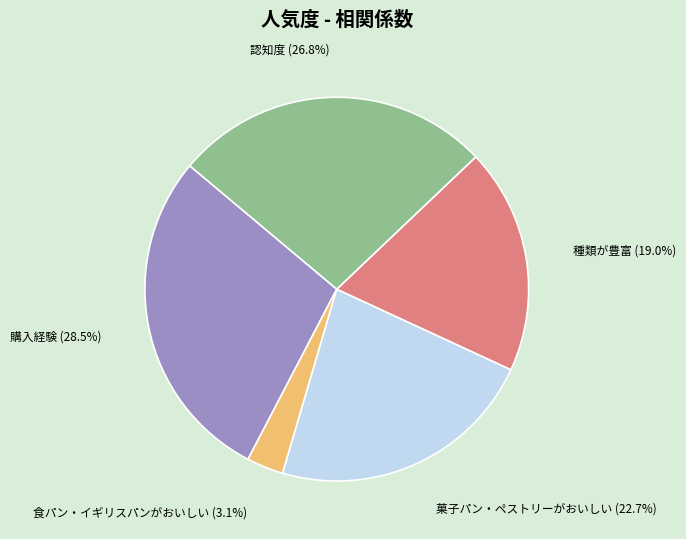

Rank the categories by value from lowest to highest.

食パン・イギリスパンがおいしい, 種類が豊富, 菓子パン・ペストリーがおいしい, 認知度, 購入経験